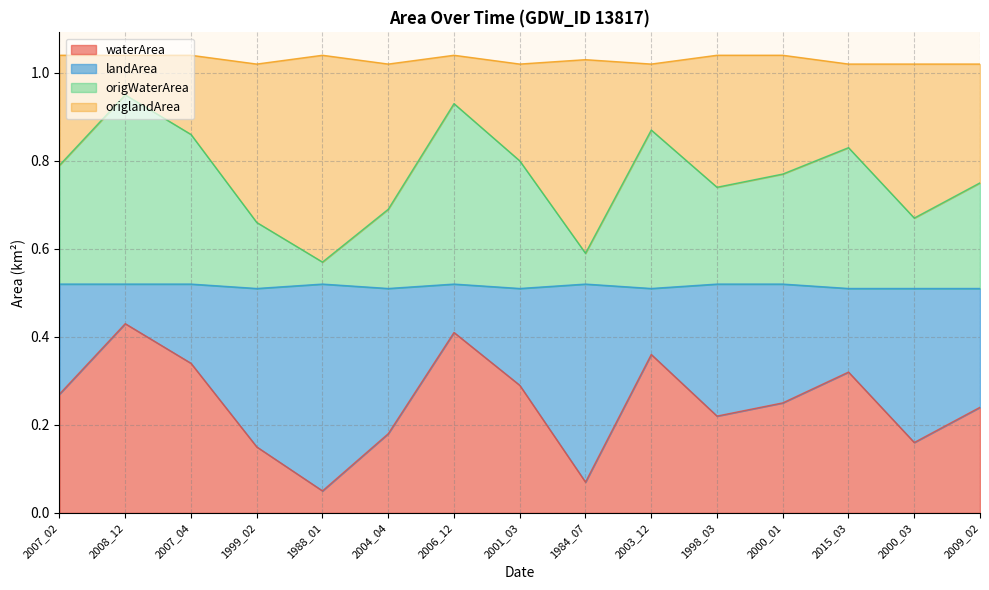

Which series has the largest total across all categories?

landArea